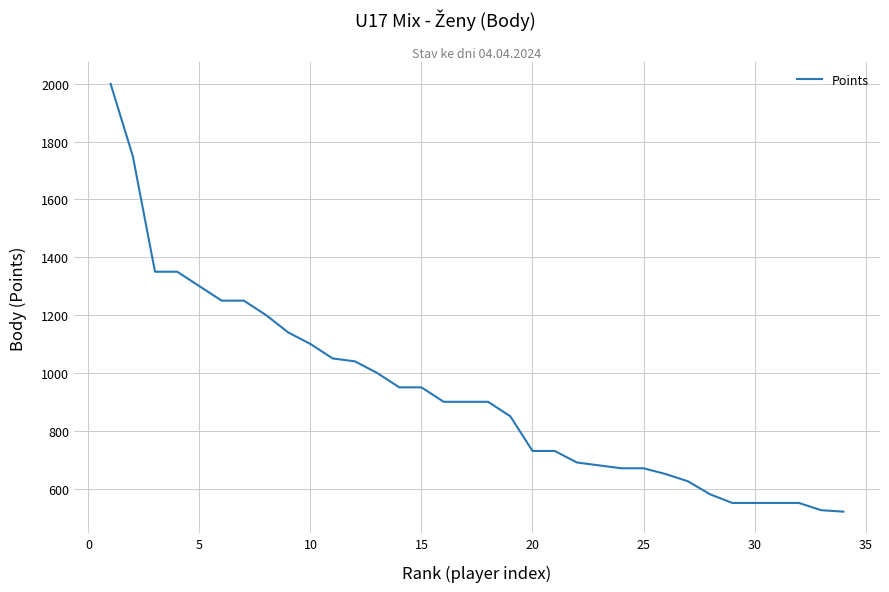

What is the greatest value displayed?

2000